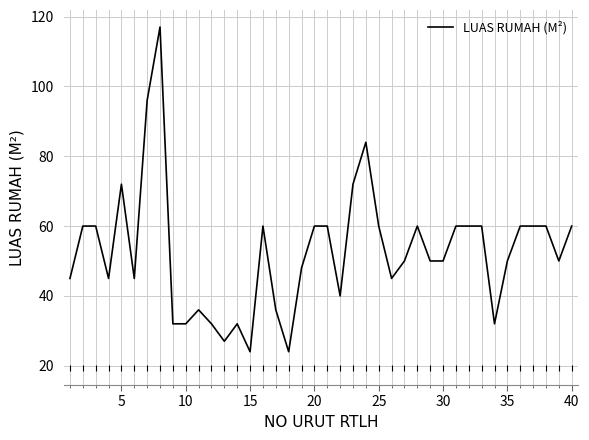

What is the smallest value displayed?

24